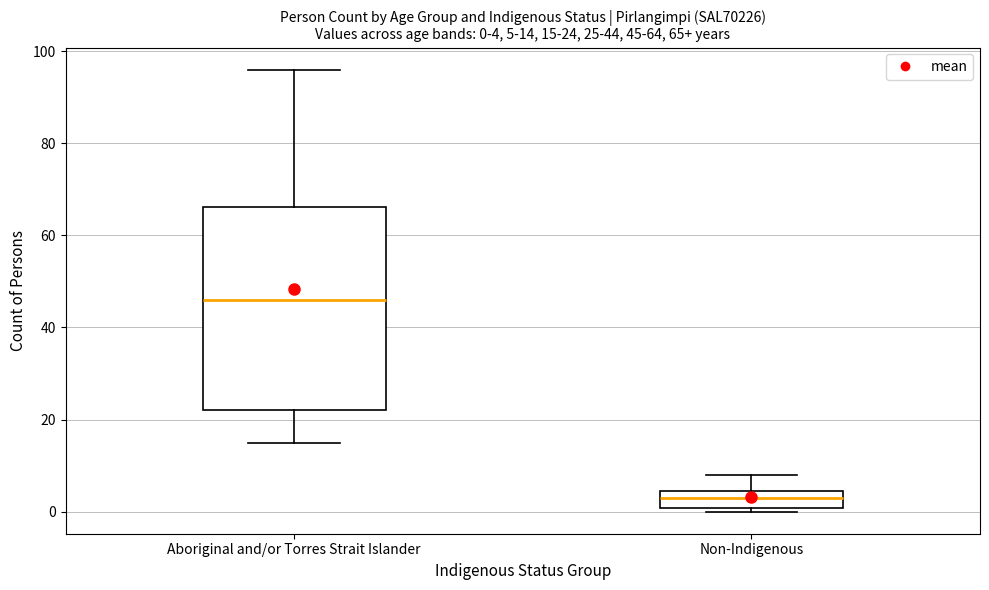

Which box has the lowest median line?

Non-Indigenous